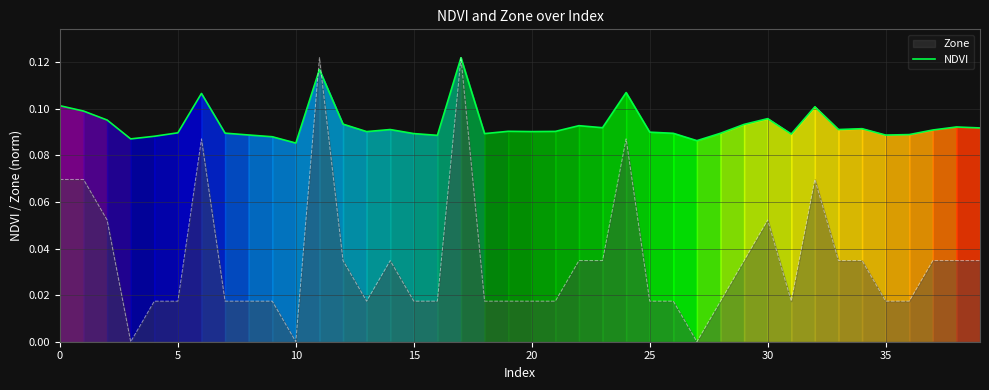

What is the average value?

0.1